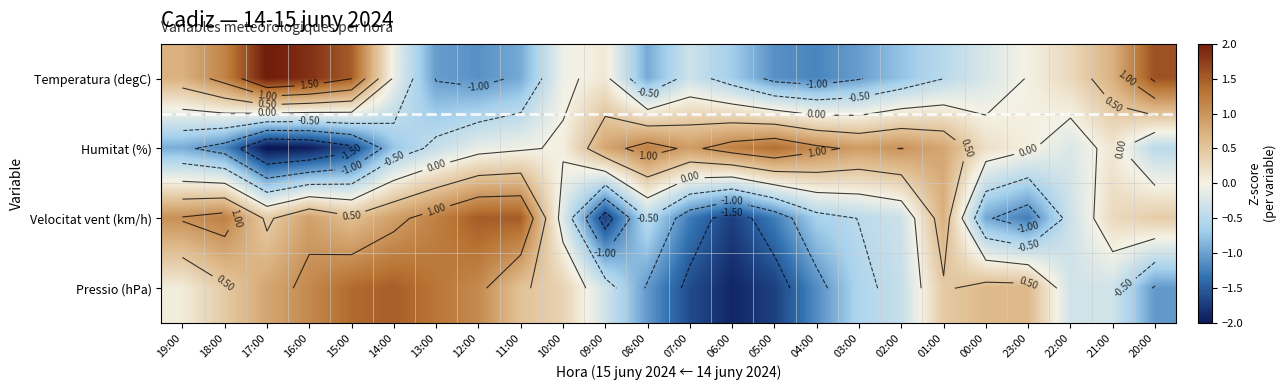

What is the difference between the maximum and minimum values in the Pressio (hPa) series?

3.4